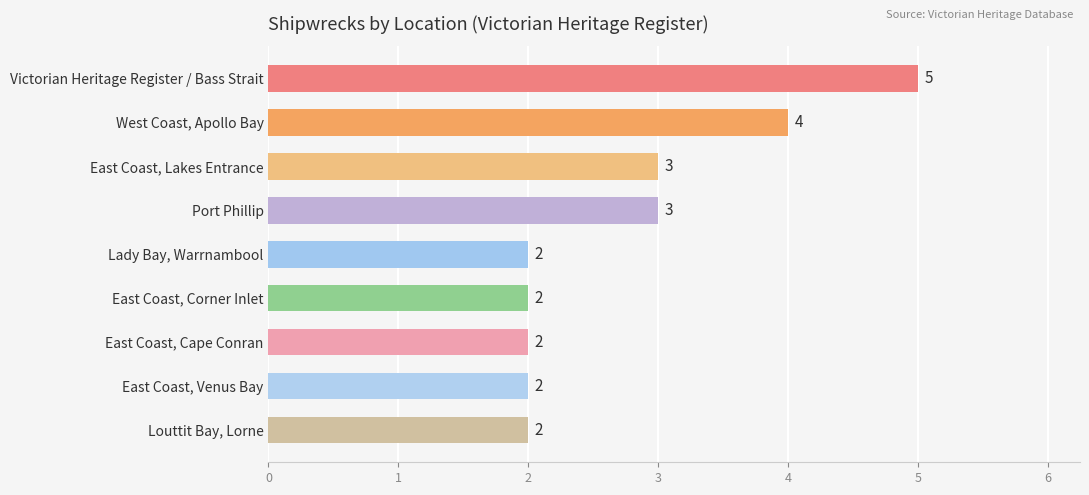

Does the chart contain stacked bars?

No